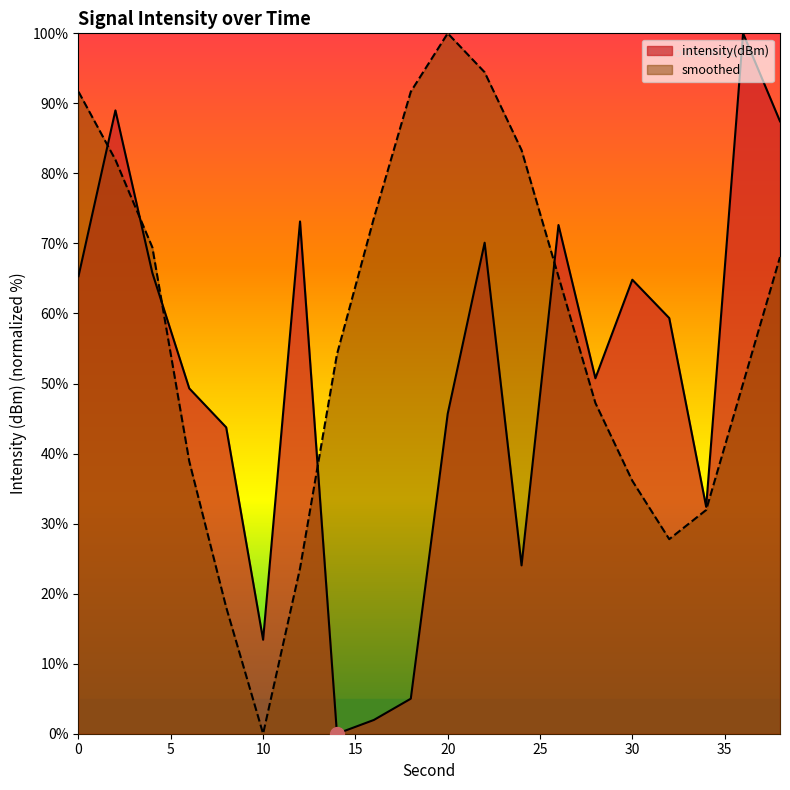

Which category has the highest value in the smoothed series?

20